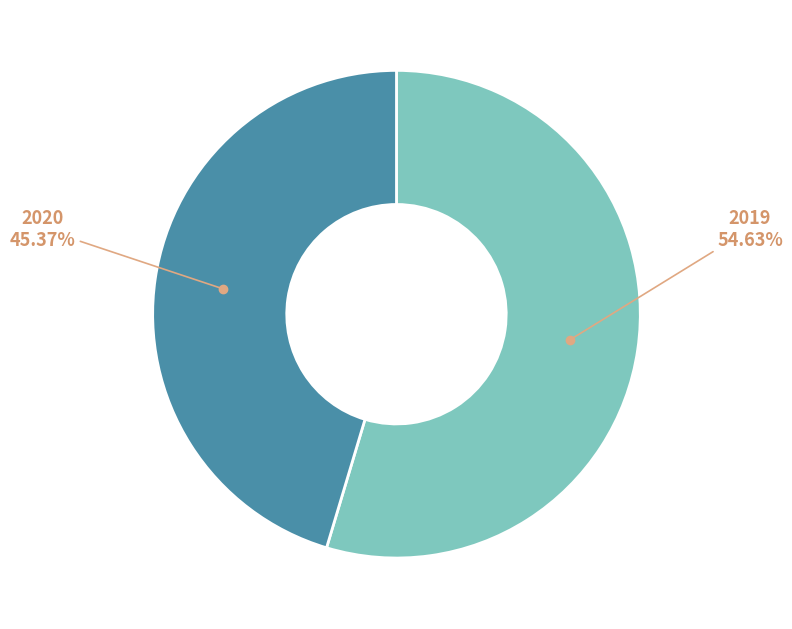

Does any single category account for the majority?

Yes